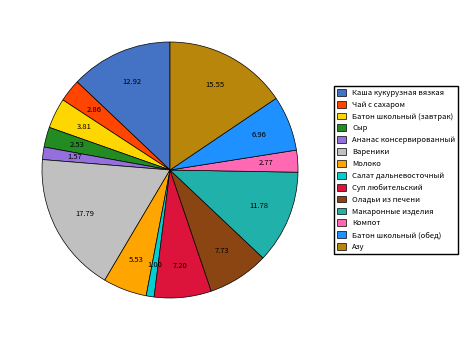

How many segments does this pie chart have?

14